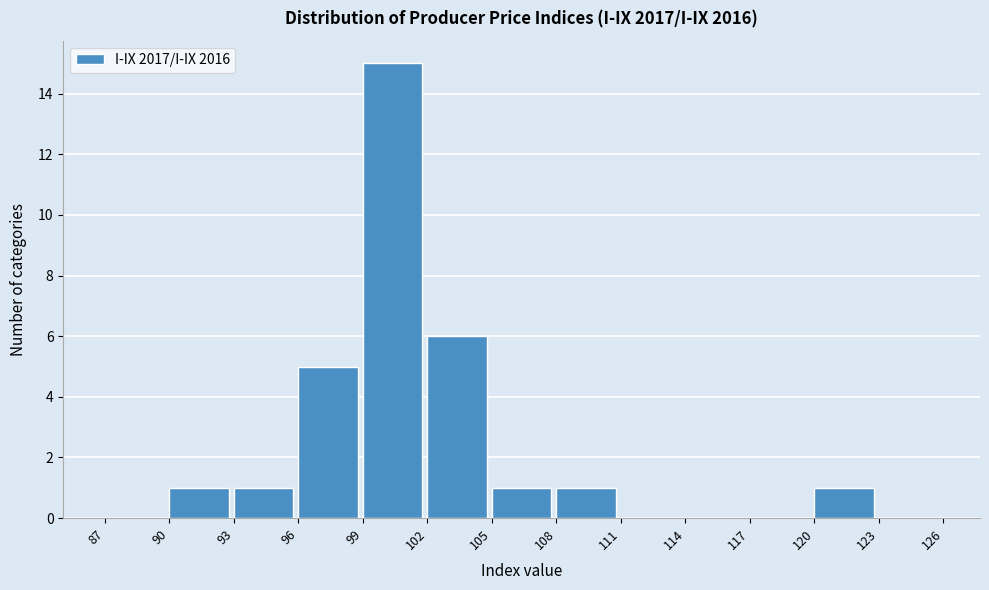

Reading left to right, transcribe this chart: for each bar, give the range it covers on the x-axis and its height. The values are not printed on the chart, so give them approximately, as read against the axis.

87 to 90: 0
90 to 93: 1
93 to 96: 1
96 to 99: 5
99 to 102: 15
102 to 105: 6
105 to 108: 1
108 to 111: 1
111 to 114: 0
114 to 117: 0
117 to 120: 0
120 to 123: 1
123 to 126: 0